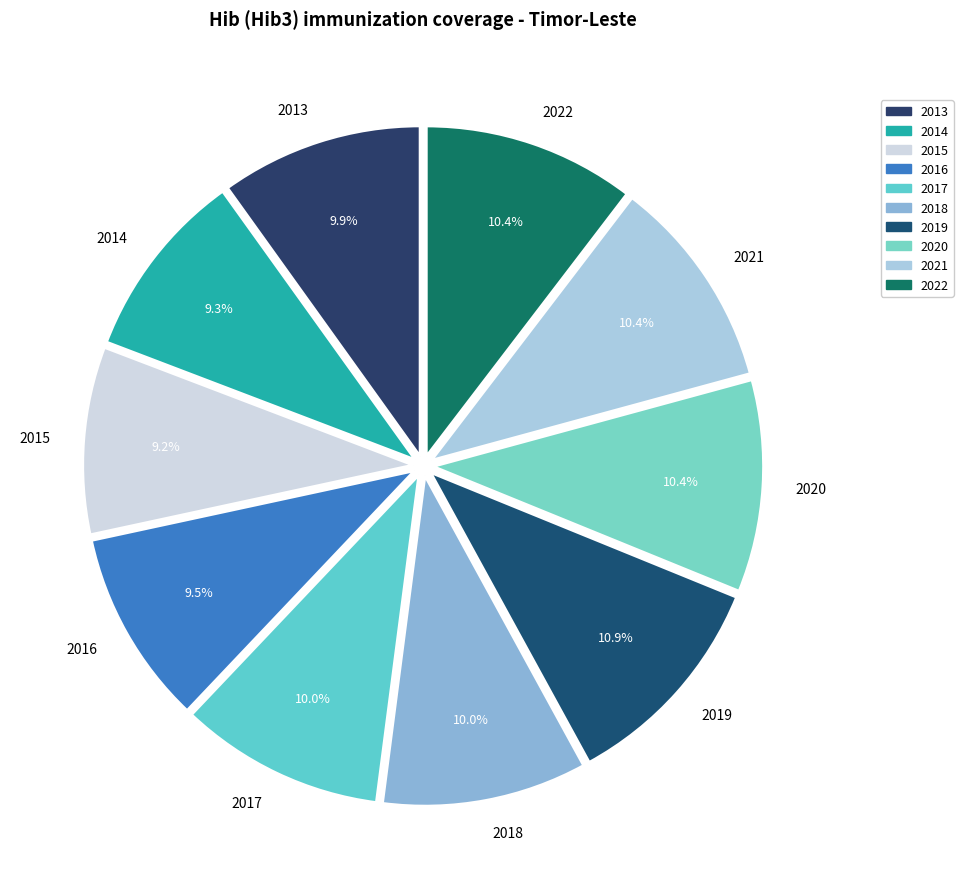

Approximately how many times larger is the value at 2020 compared to 2022?

1.0